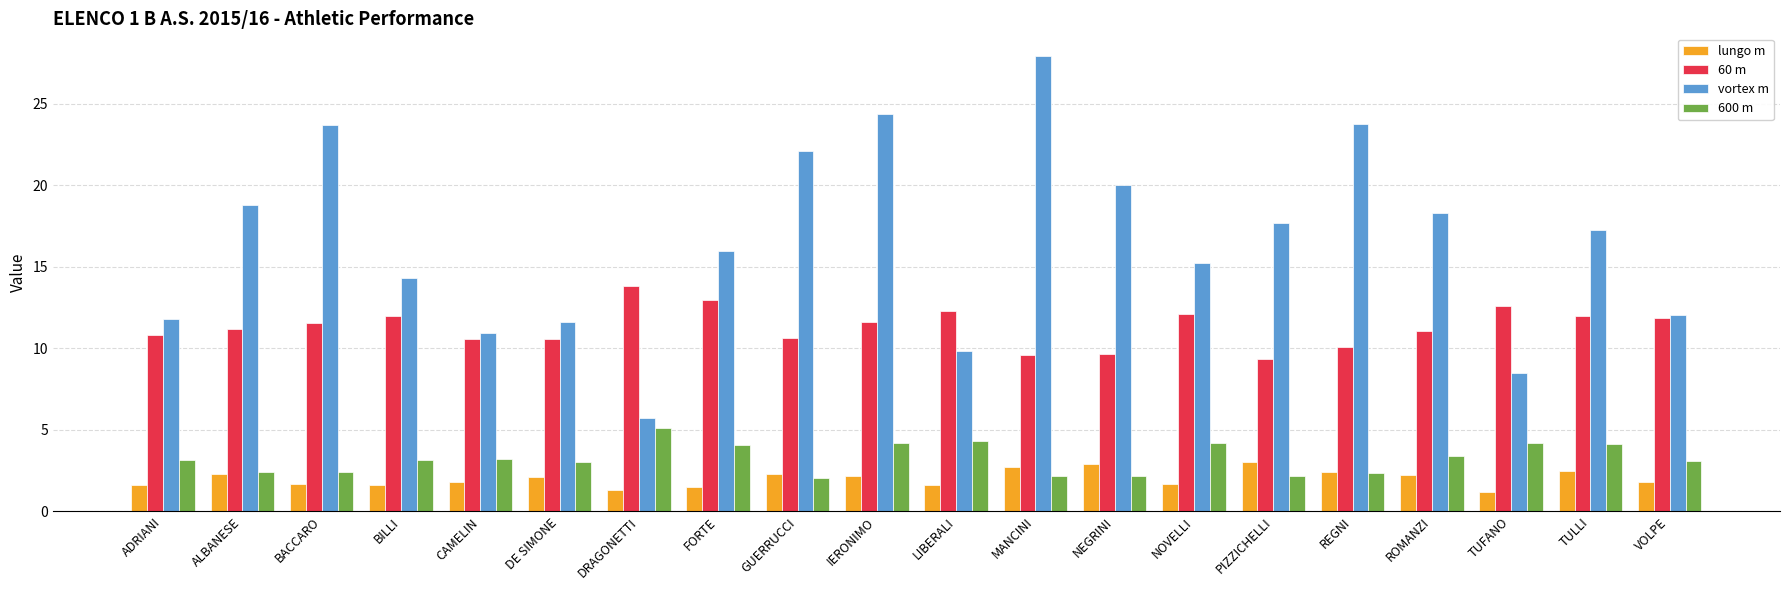

Which series changed the most between FORTE and VOLPE?

vortex m